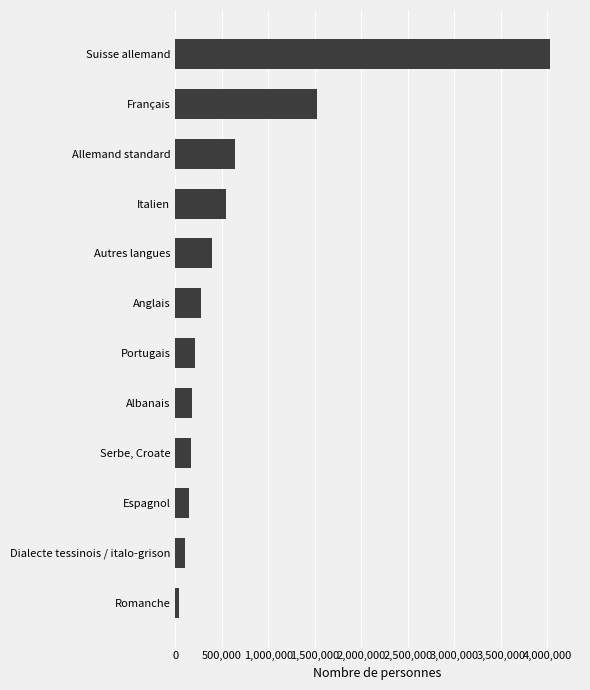

Between Romanche and Espagnol, which is larger?

Espagnol